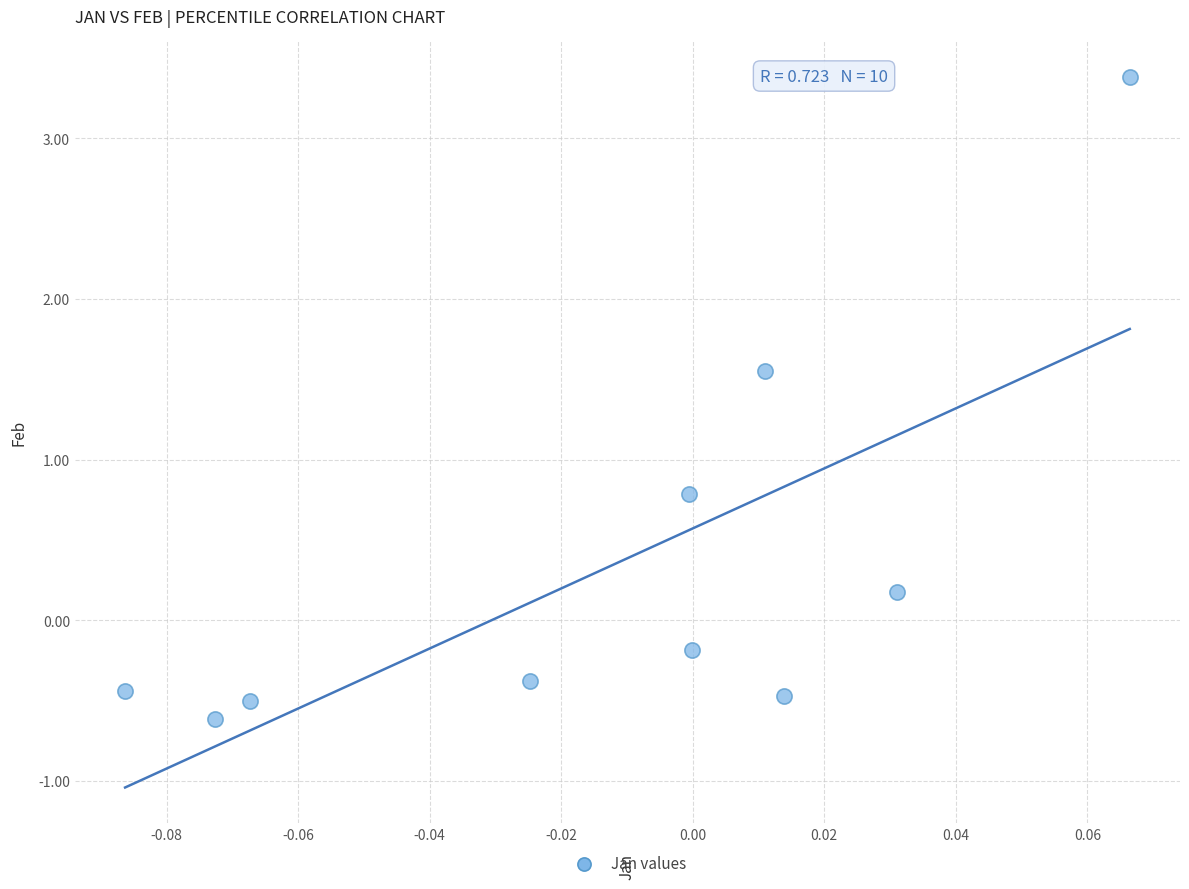

What is the range of Y values (max minus min)?

4.0